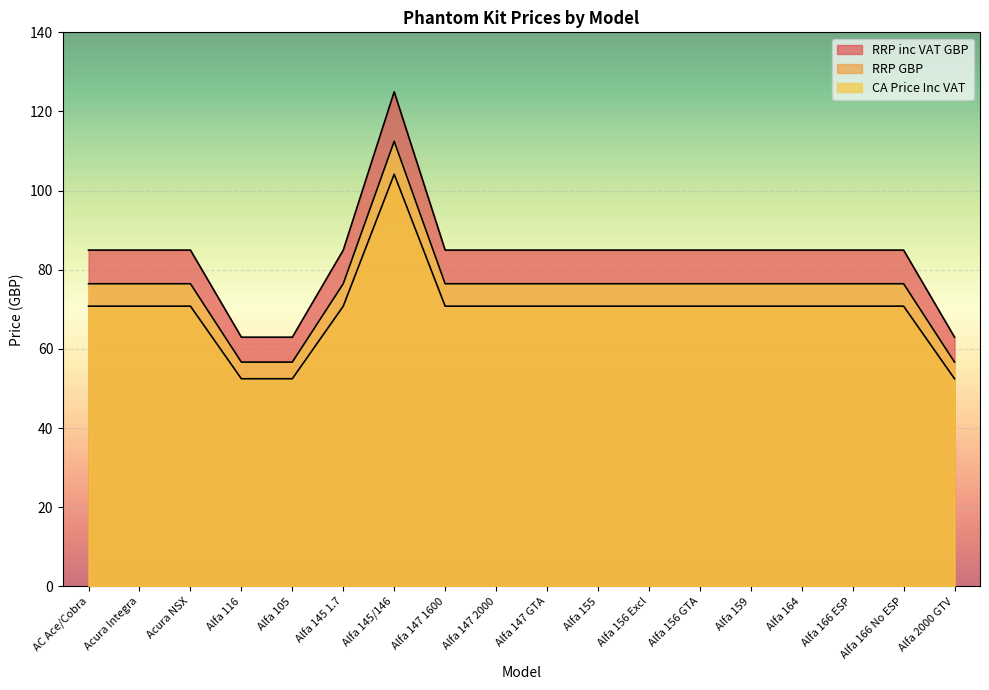

True or false: RRP GBP and RRP inc VAT GBP cross at least once.

False